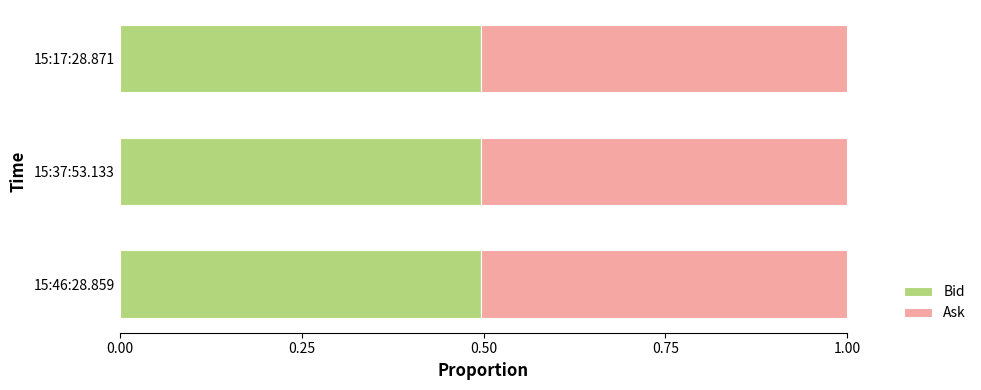

What is the sum of all Bid values?

1.5